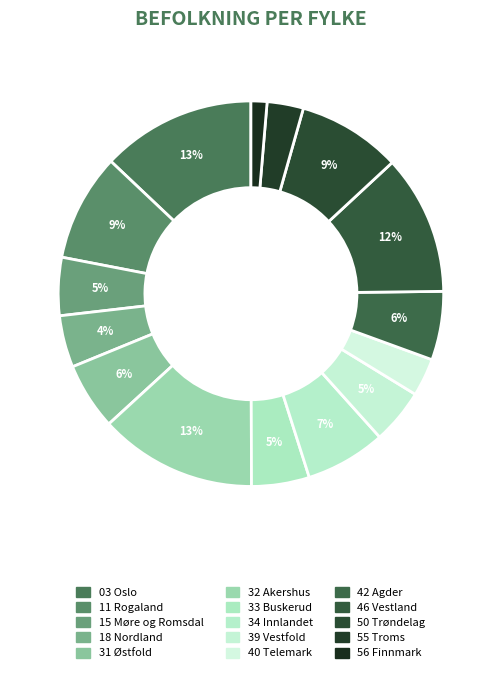

Which slice is the largest?

32 Akershus